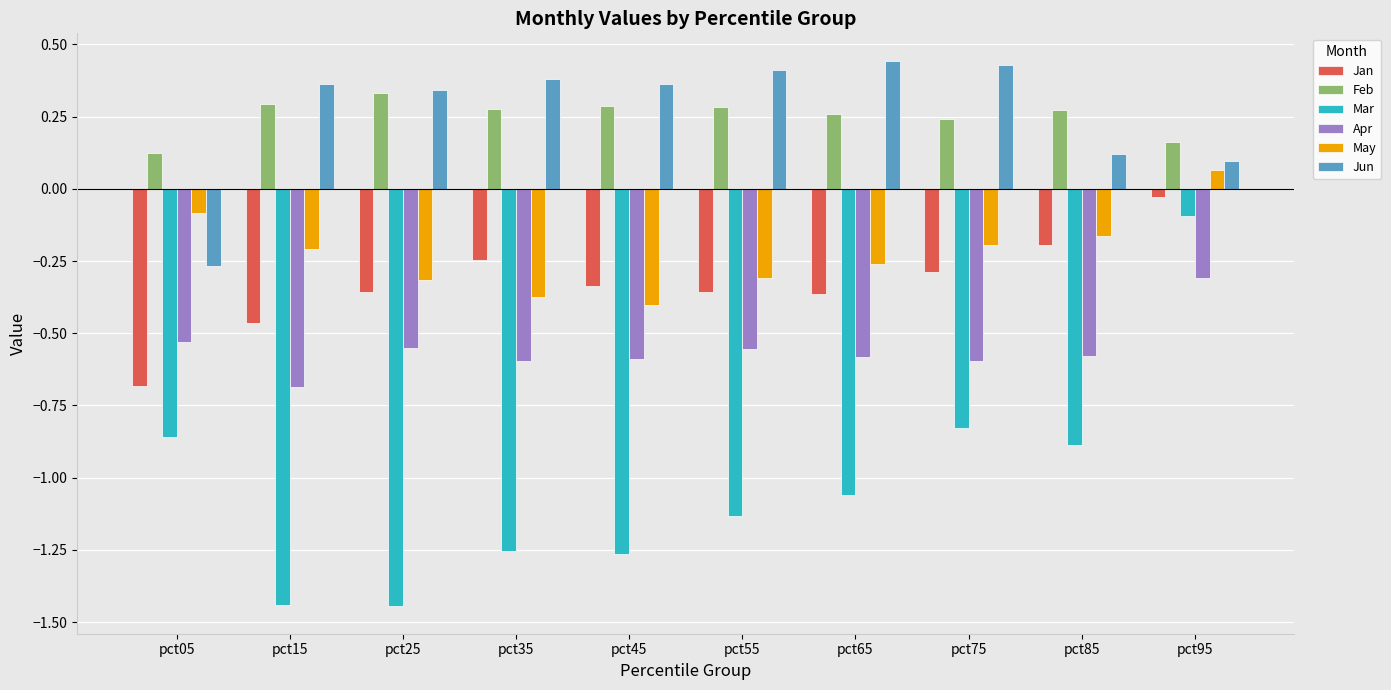

Is it true that May equals -0.3 at pct65?

True